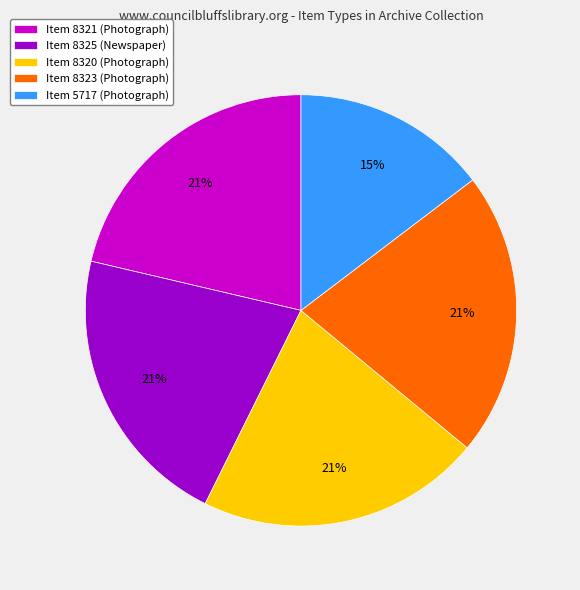

To the nearest percent, what is the average slice percentage?

20%